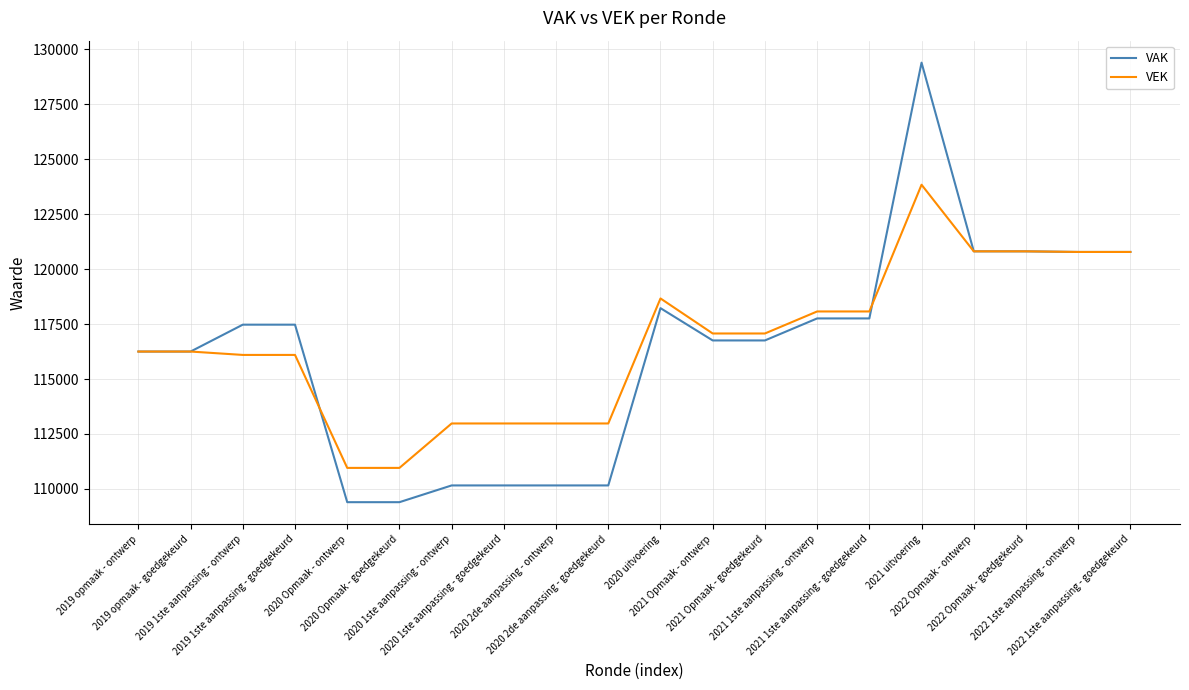

Does the chart have visible grid lines?

Yes